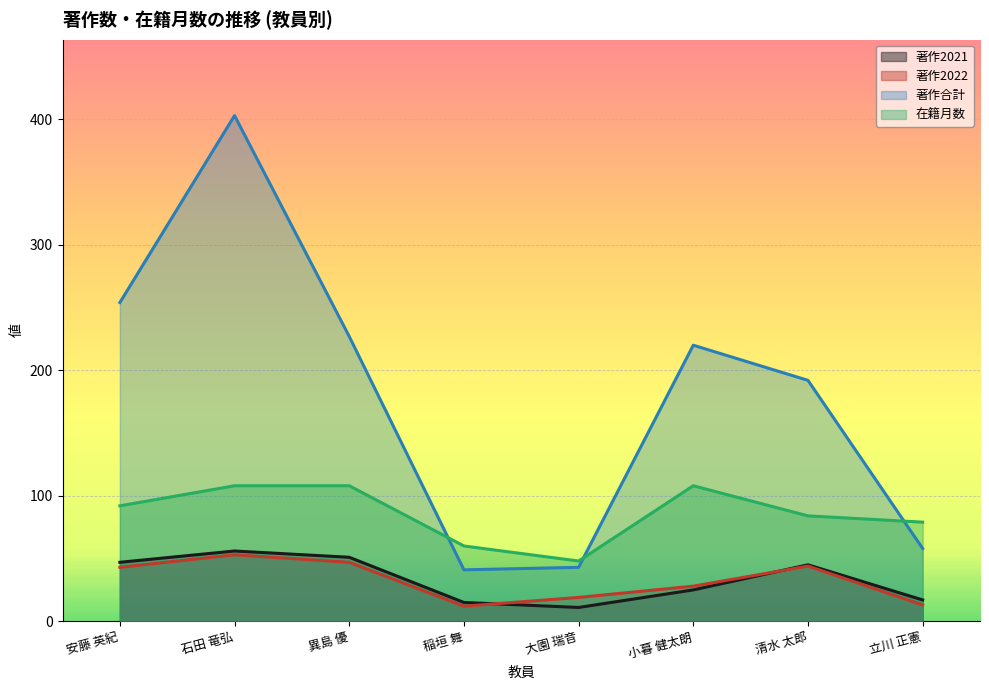

How many data points does each series have?

8